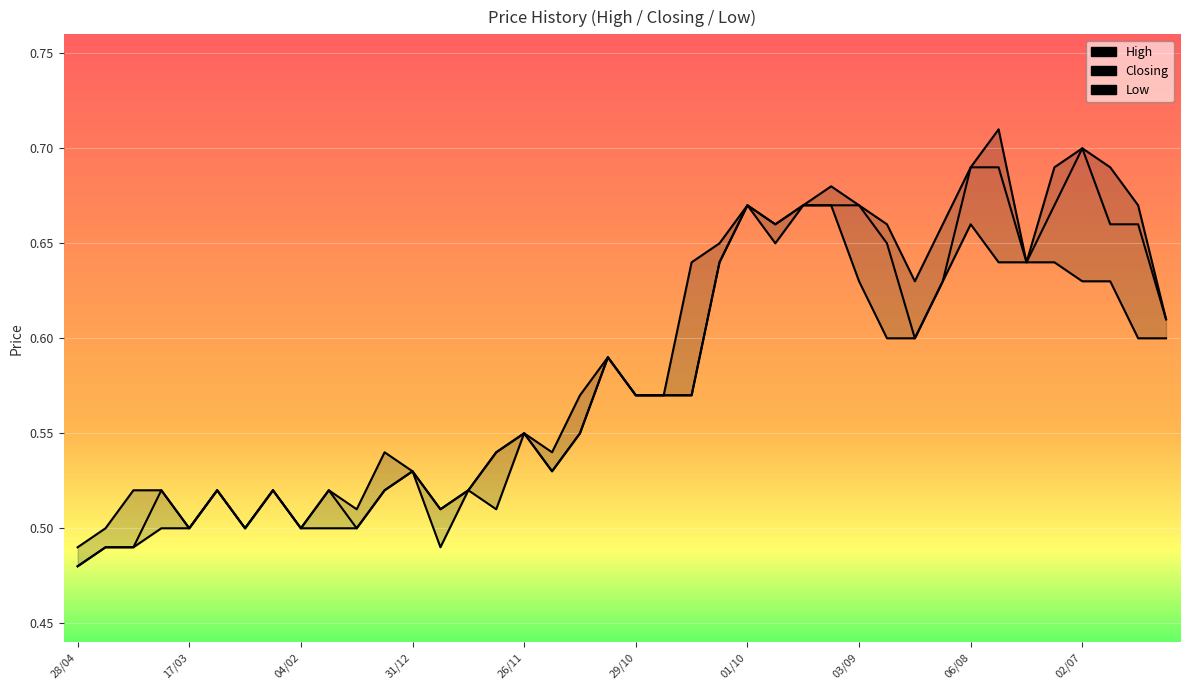

What is the sum of all High values?

23.6